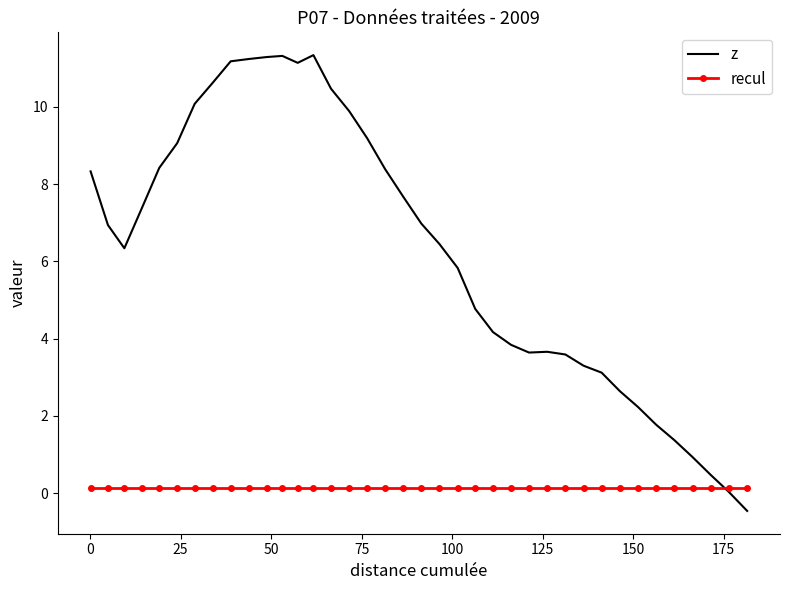

Which series has the largest total across all categories?

z